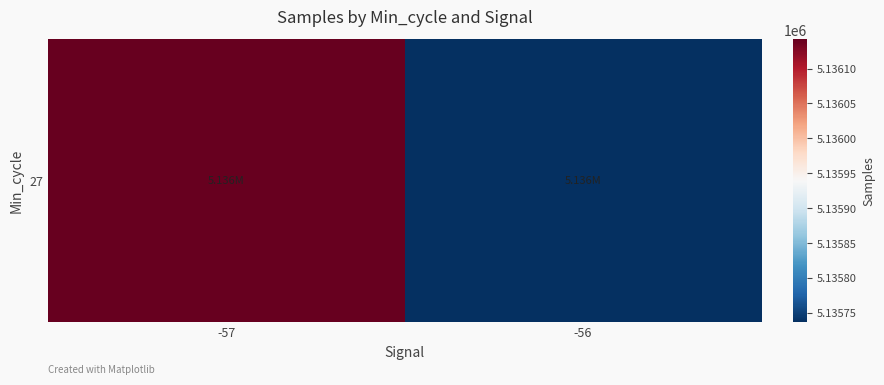

Reading left to right, list all the values displayed in this chart.

-57=5136142.0	-56=5135736.7